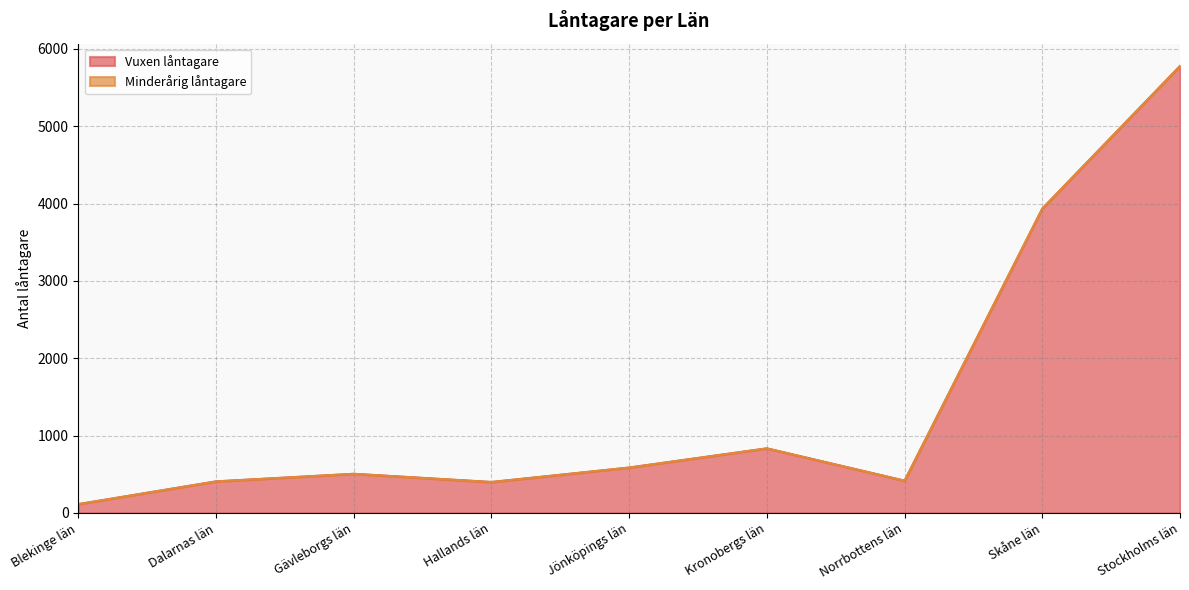

Does the chart have visible grid lines?

Yes